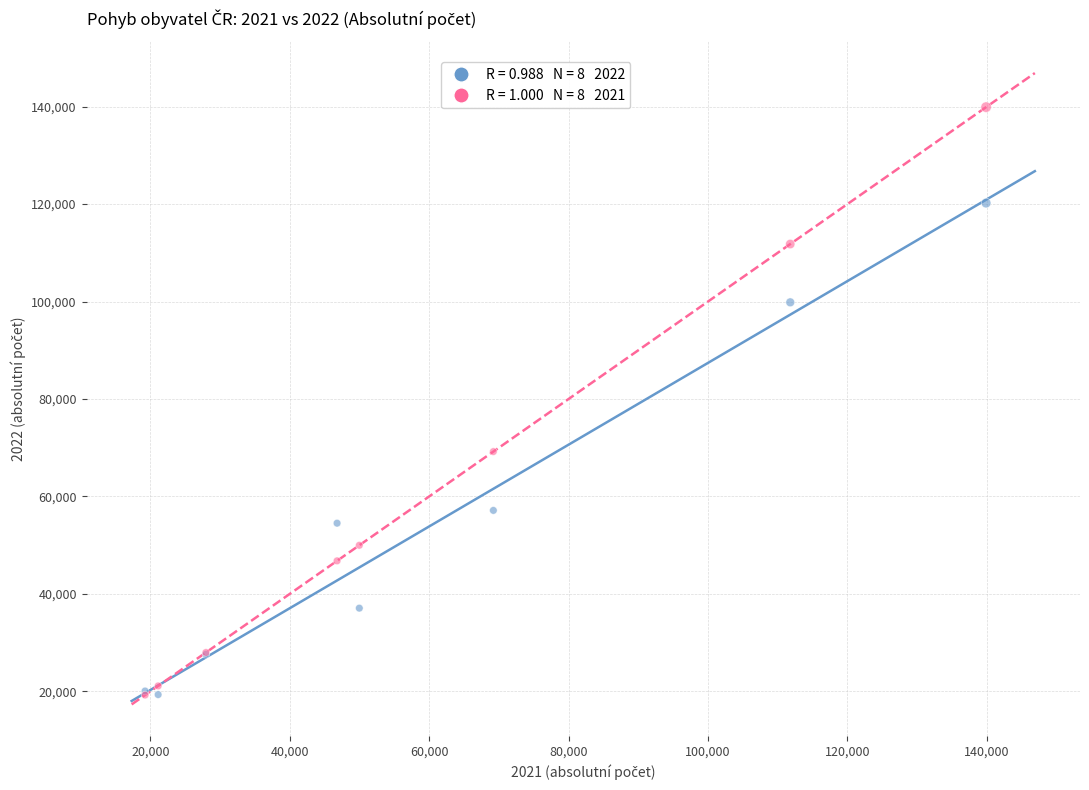

Across all series, what Y value is closest to 79561?

69201